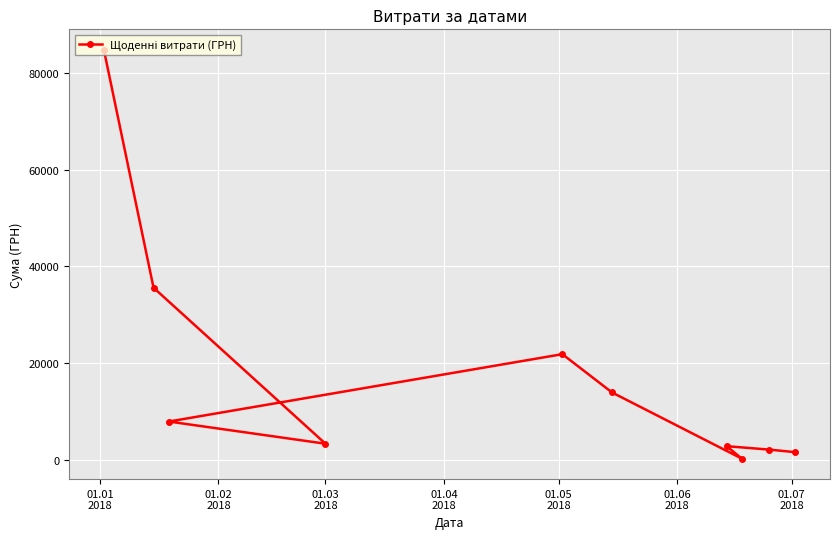

How many interior local peaks (higher than both neighbors) does the data have?

2